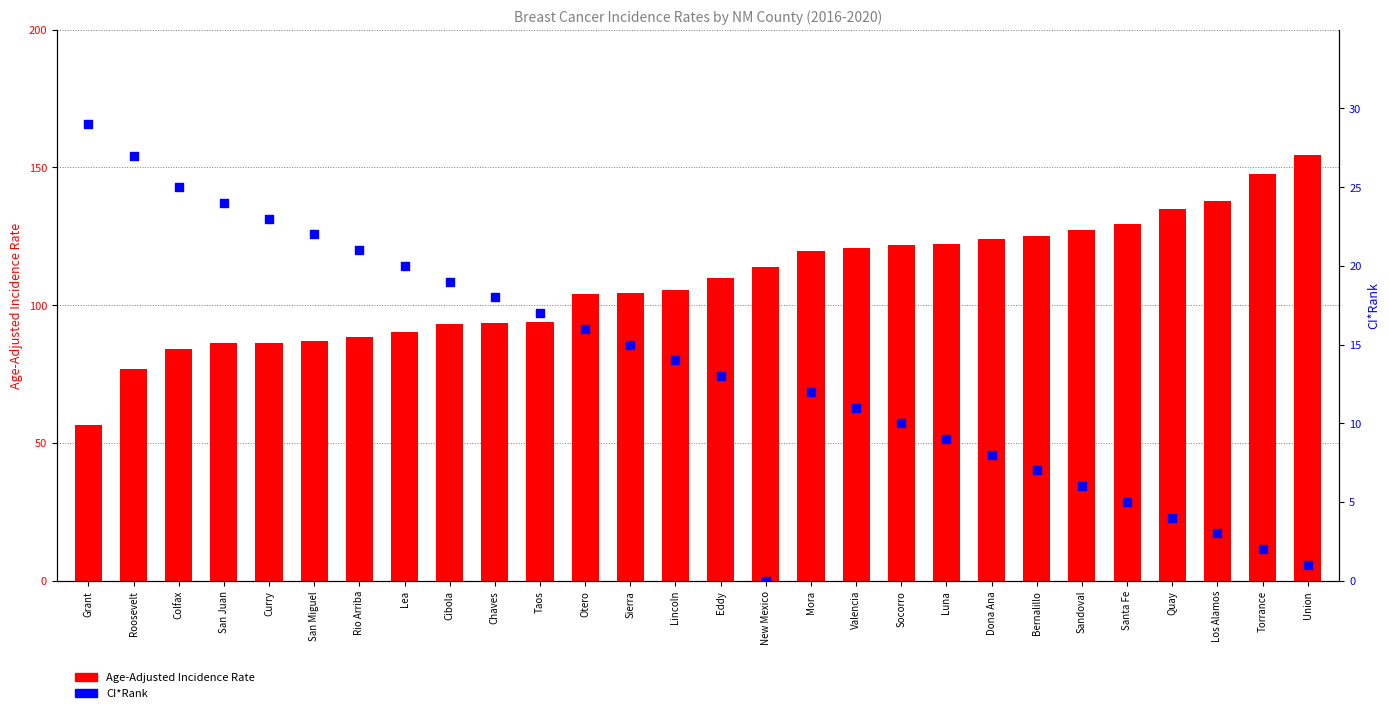

What is the total value across all series at Quay?

138.8